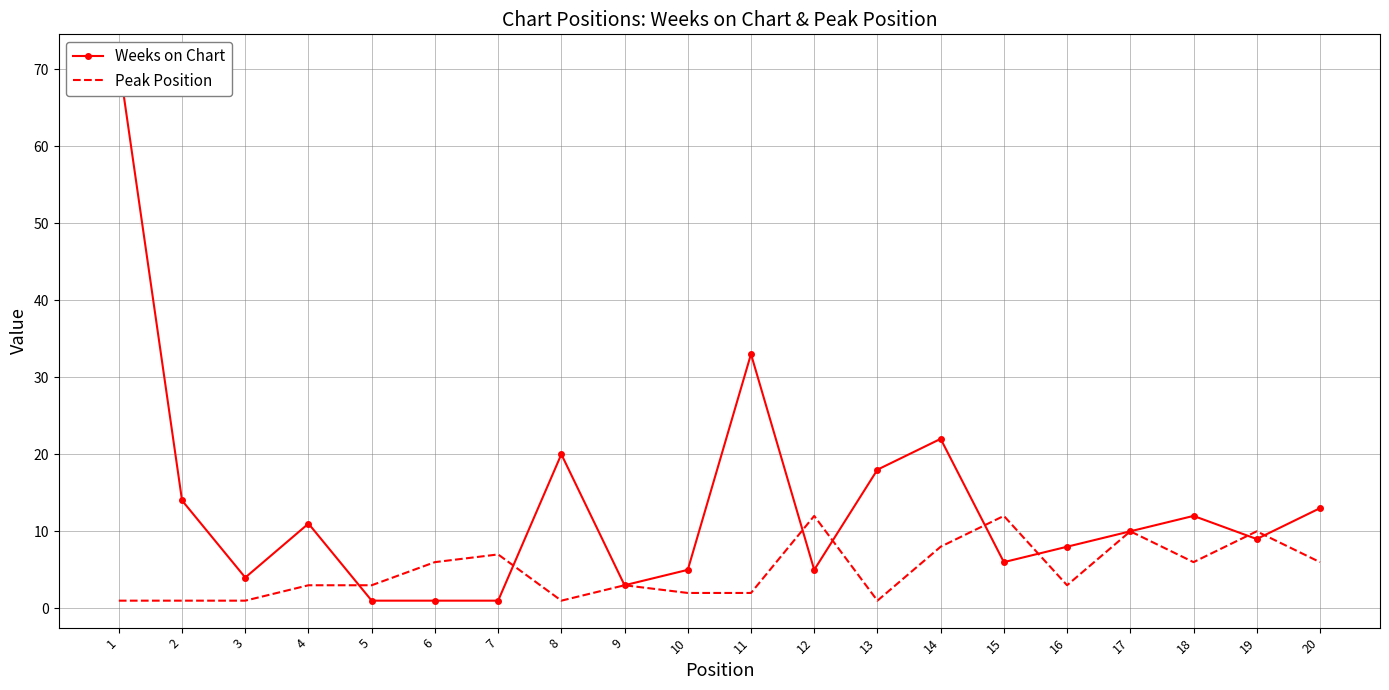

True or false: Weeks on Chart has a value of 1 at 7.

True